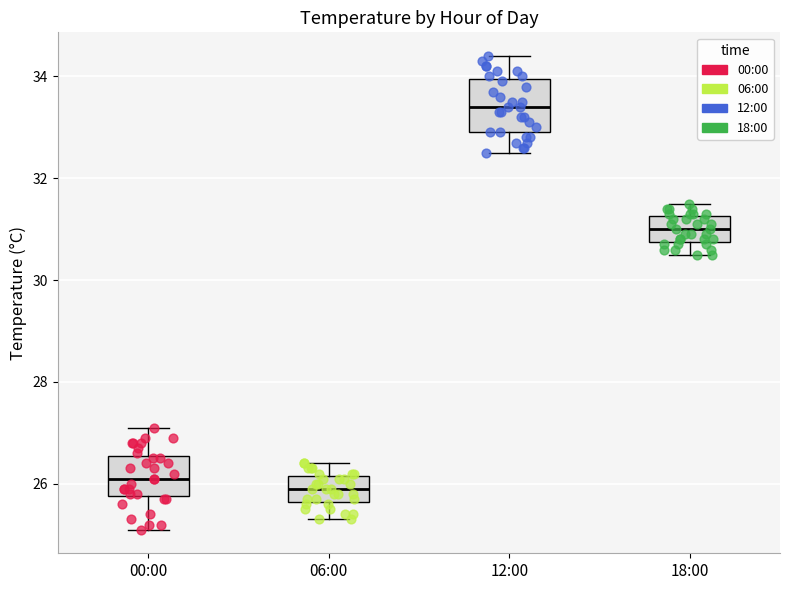

Where does the median line of the box for 18:00 sit on the y-axis? The values are not printed on the chart, so give them approximately, as read against the axis.

31.0